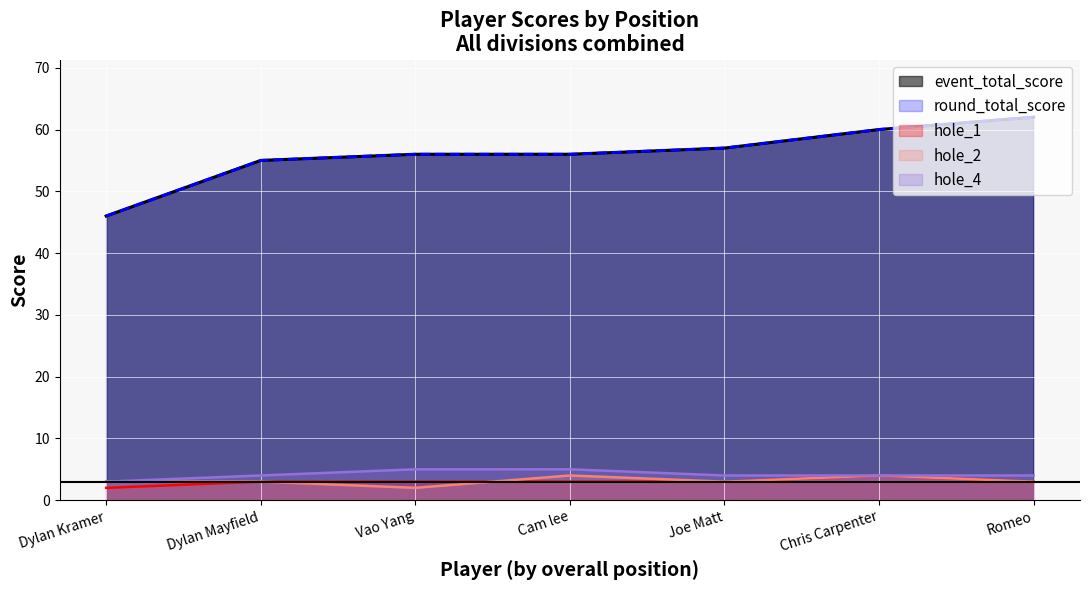

The value of hole_1 at Joe Matt is 3. True or false?

True